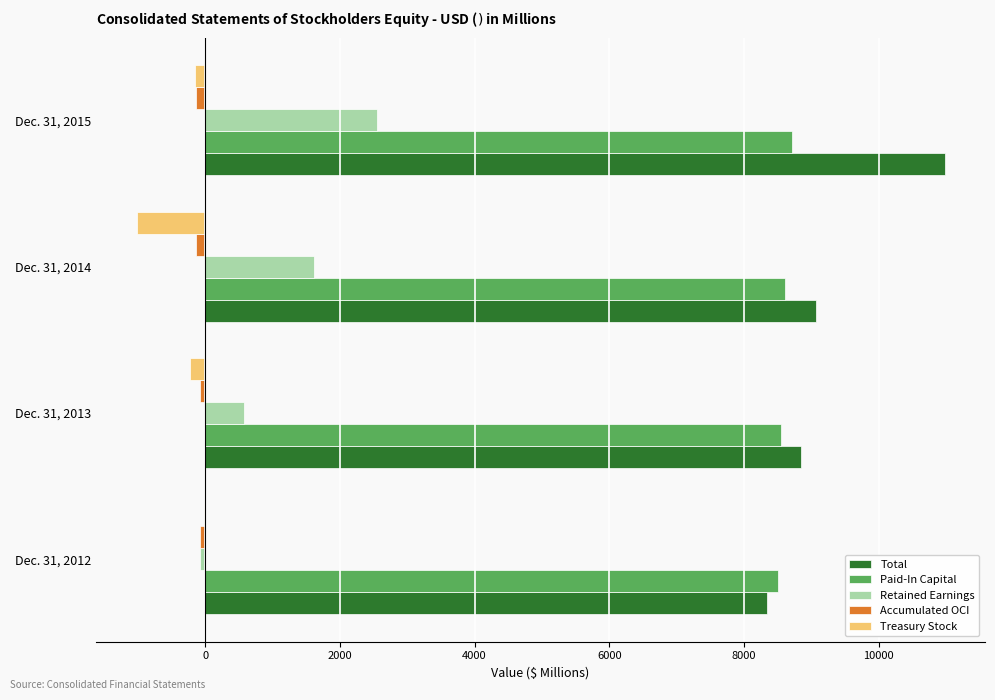

True or false: Total has a value of 14823.9 at Dec. 31, 2015.

False